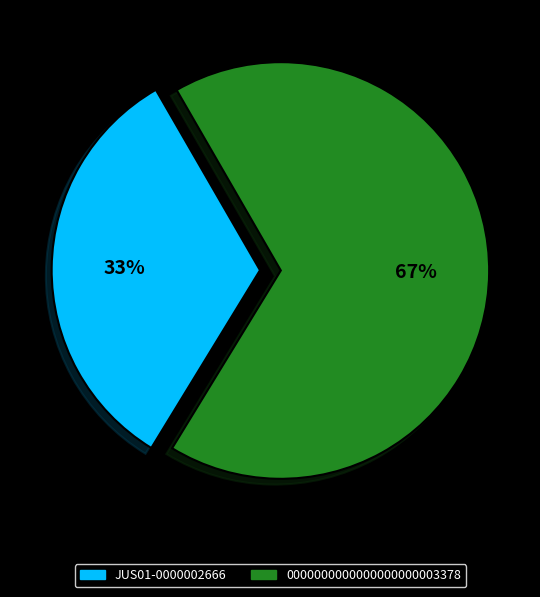

Approximately how many times larger is the value at 0000000000000000000003378 compared to JUS01-0000002666?

2.0